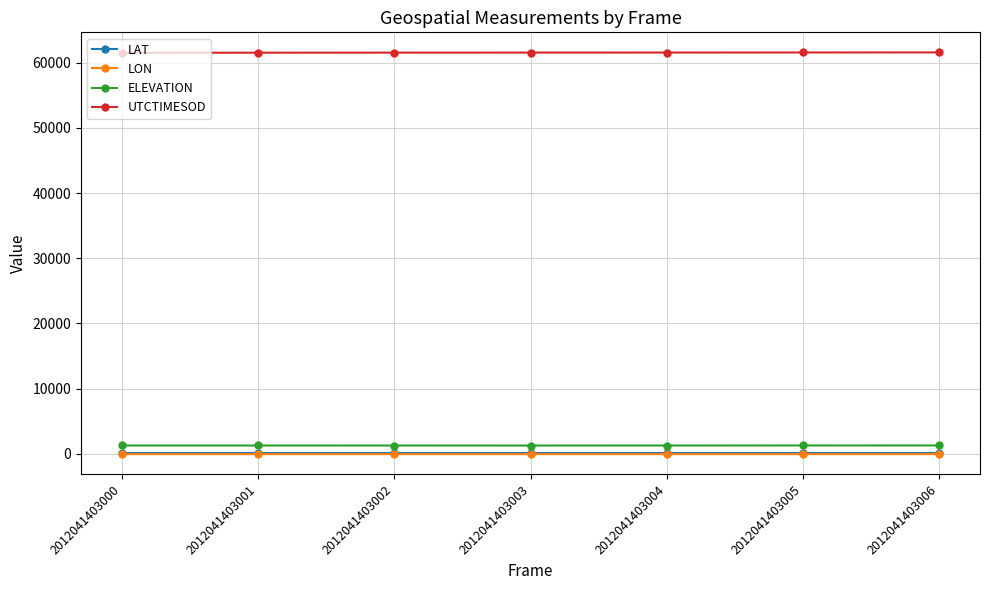

True or false: LON and UTCTIMESOD intersect in this chart.

False